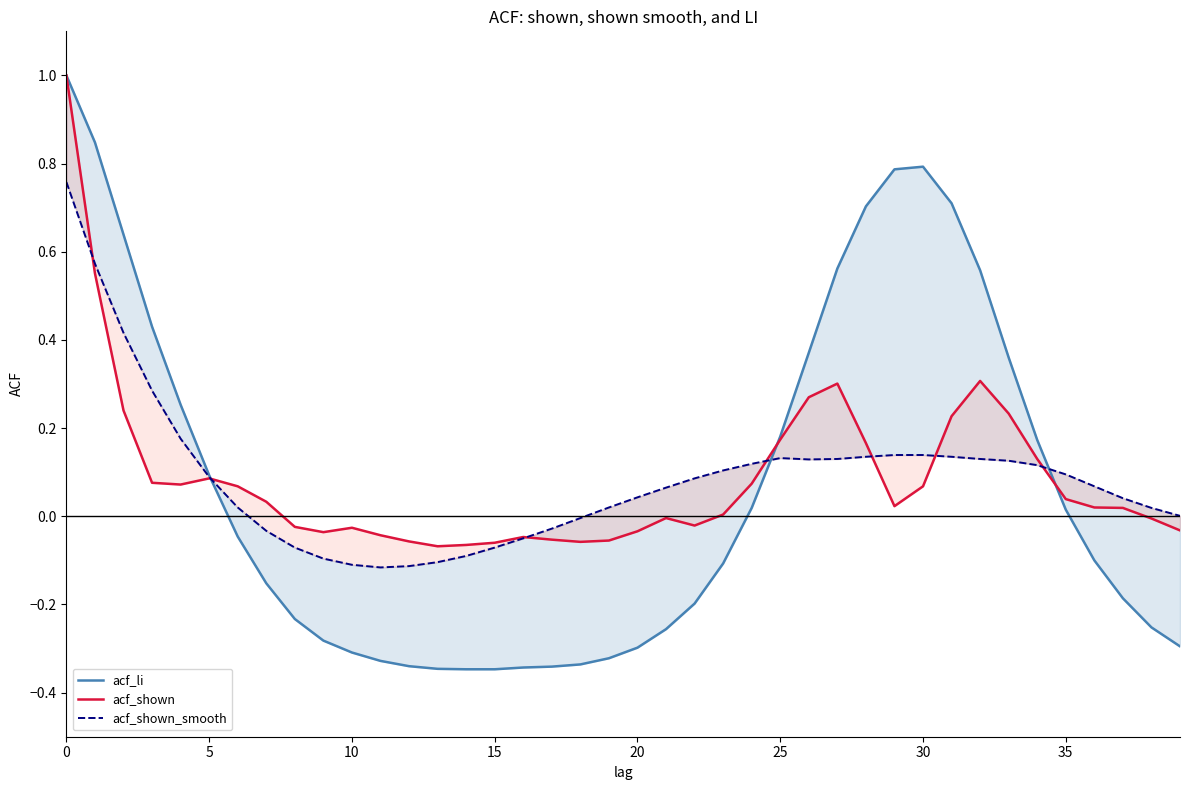

What is the sum of the acf_shown values at 16 and 17?

-0.1